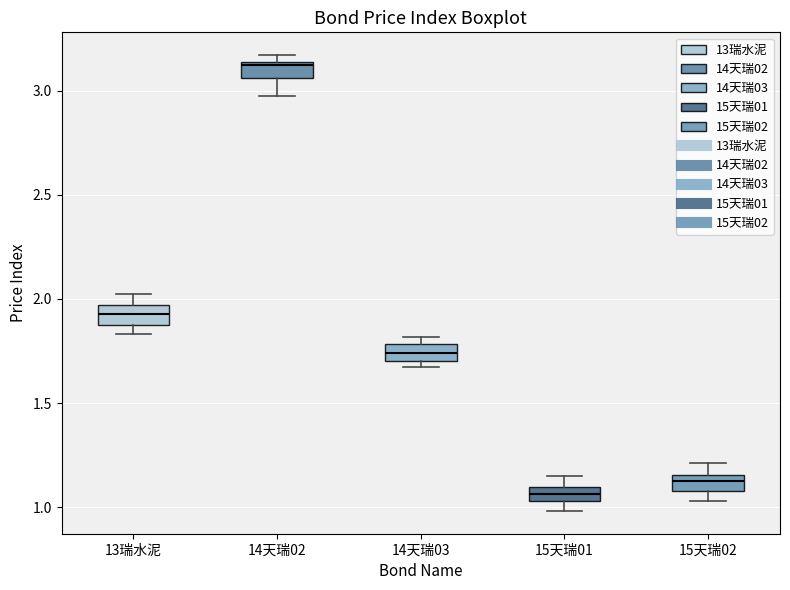

Which box's median line is the lowest?

15天瑞01